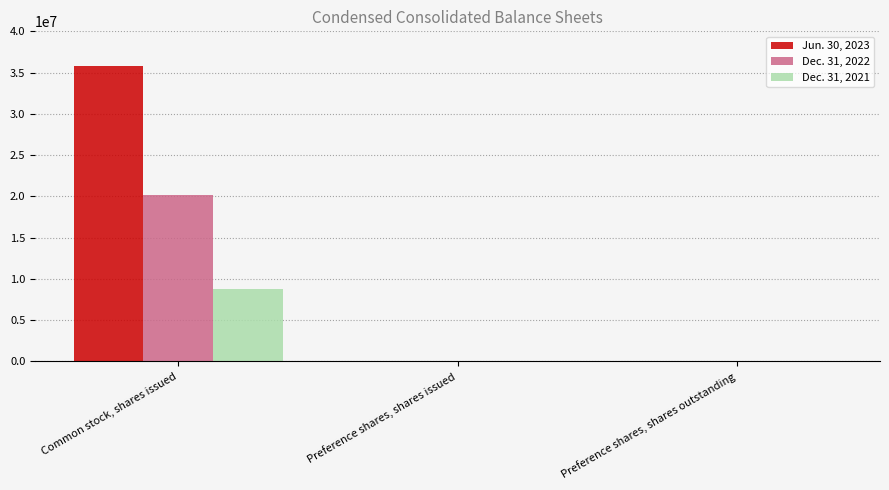

Is it true that Dec. 31, 2022 equals -12918372 at Preference shares, shares issued?

False